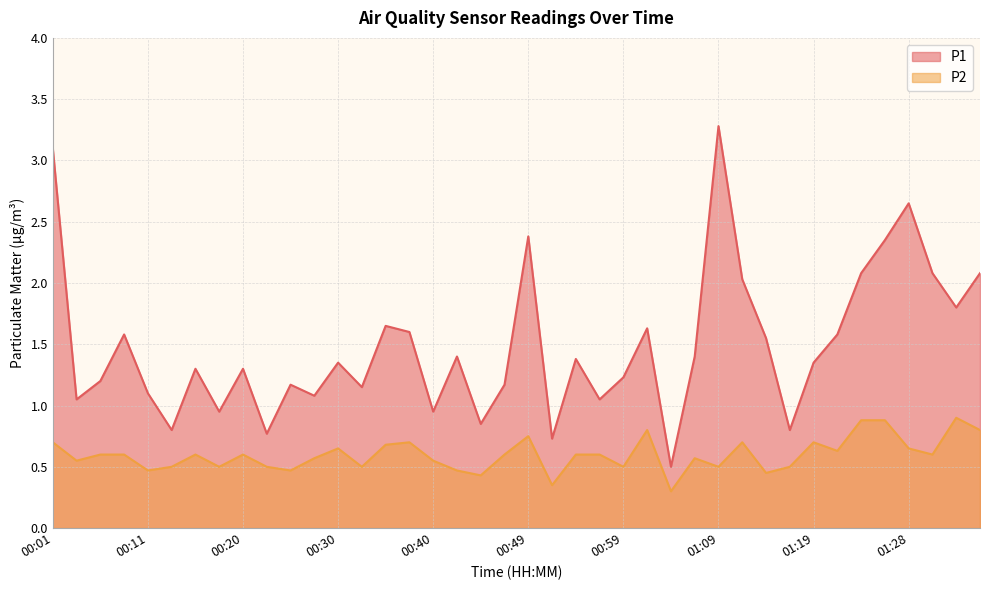

True or false: P1 has a value of 2.8 at 01:11.

False